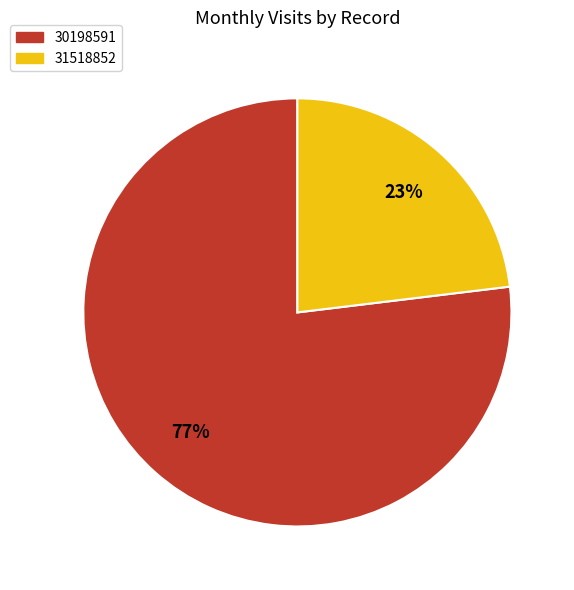

Which category has the smallest portion of the pie?

31518852